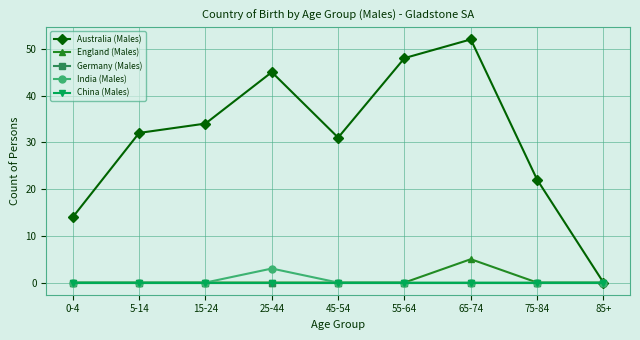

Does the chart have visible grid lines?

Yes